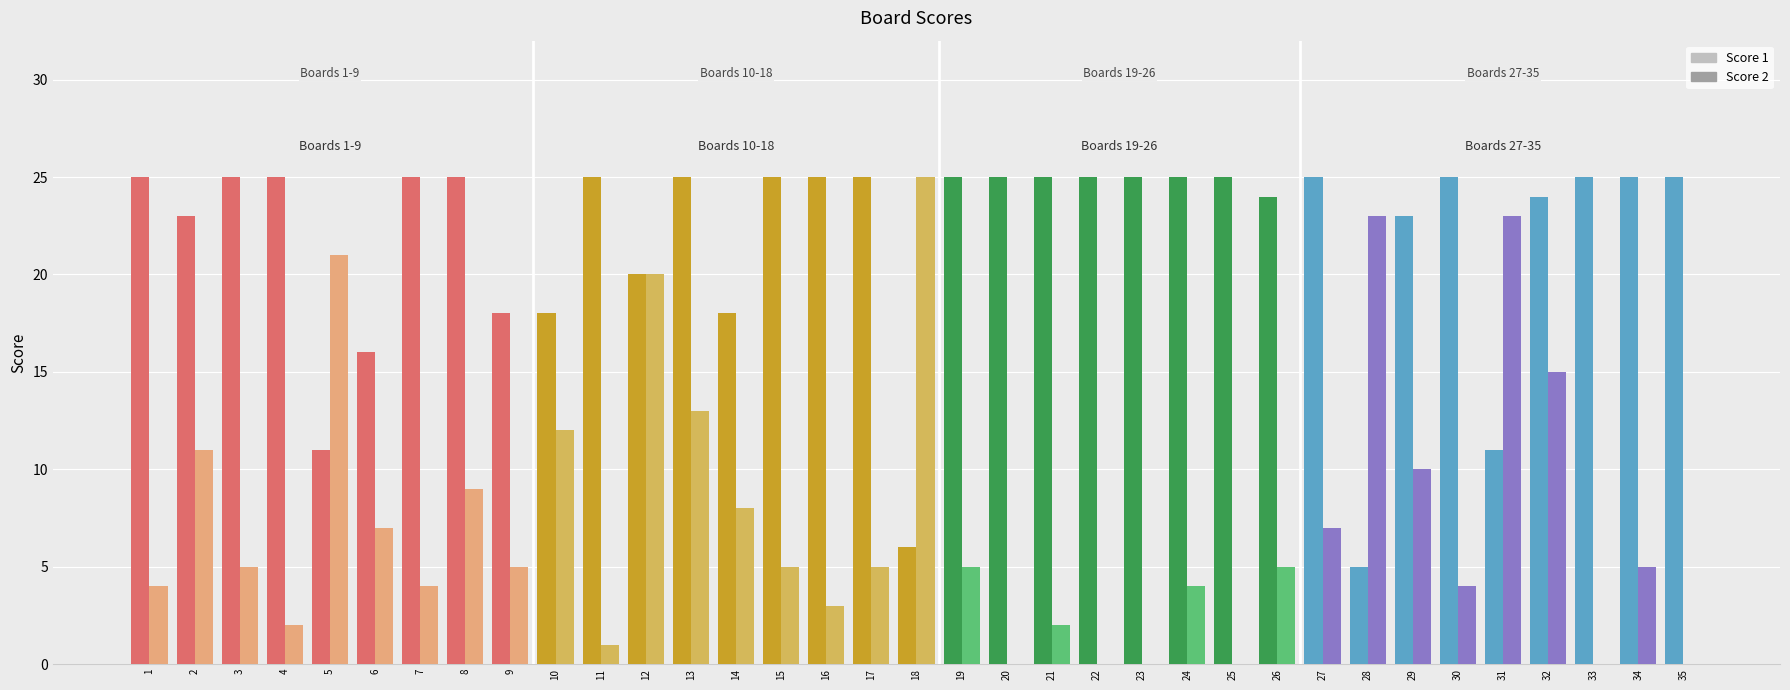

Count the number of categories in the chart.

35